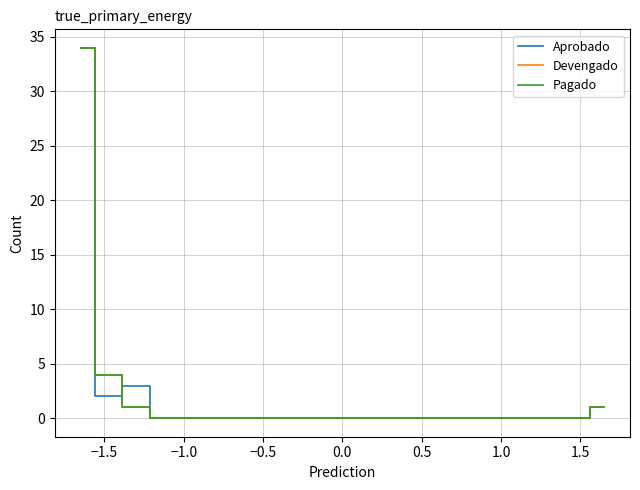

The value of Devengado at 18 is -11. True or false?

False